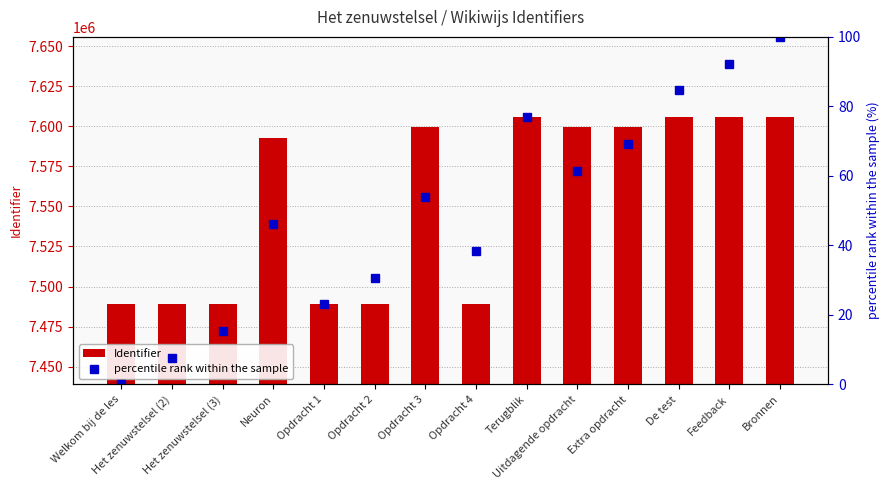

Is the value of percentile rank within the sample at Opdracht 3 greater than the value of Identifier at Opdracht 2?

No